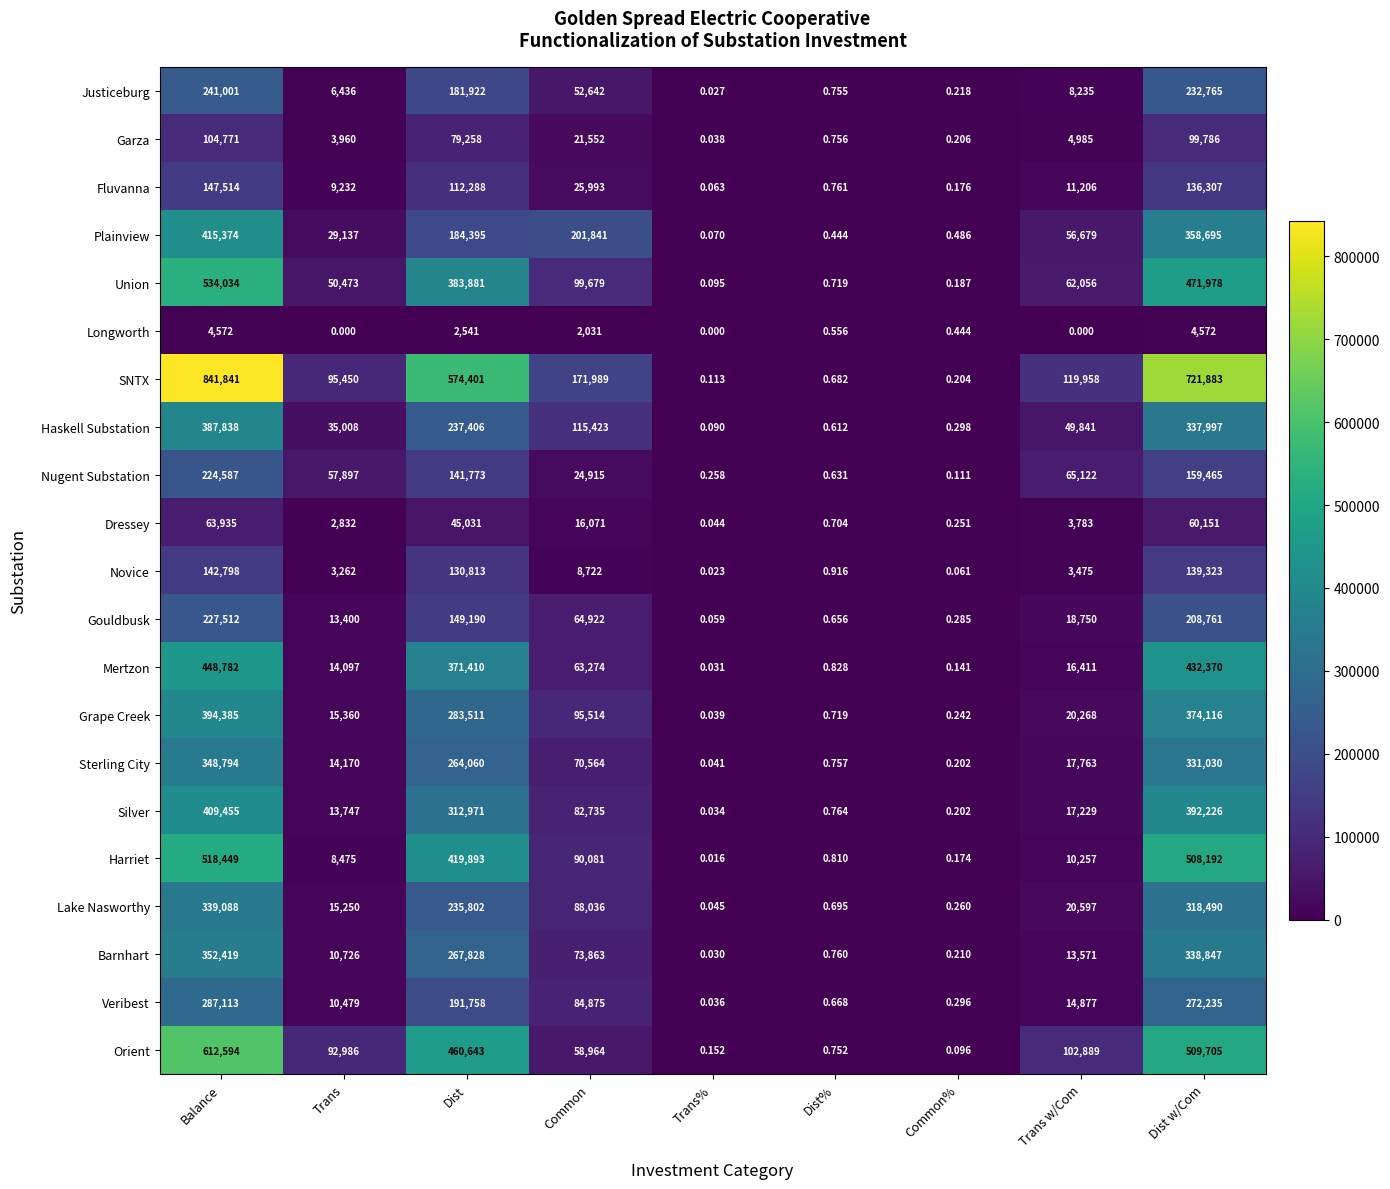

Which series changed the most between Balance and Trans?

SNTX